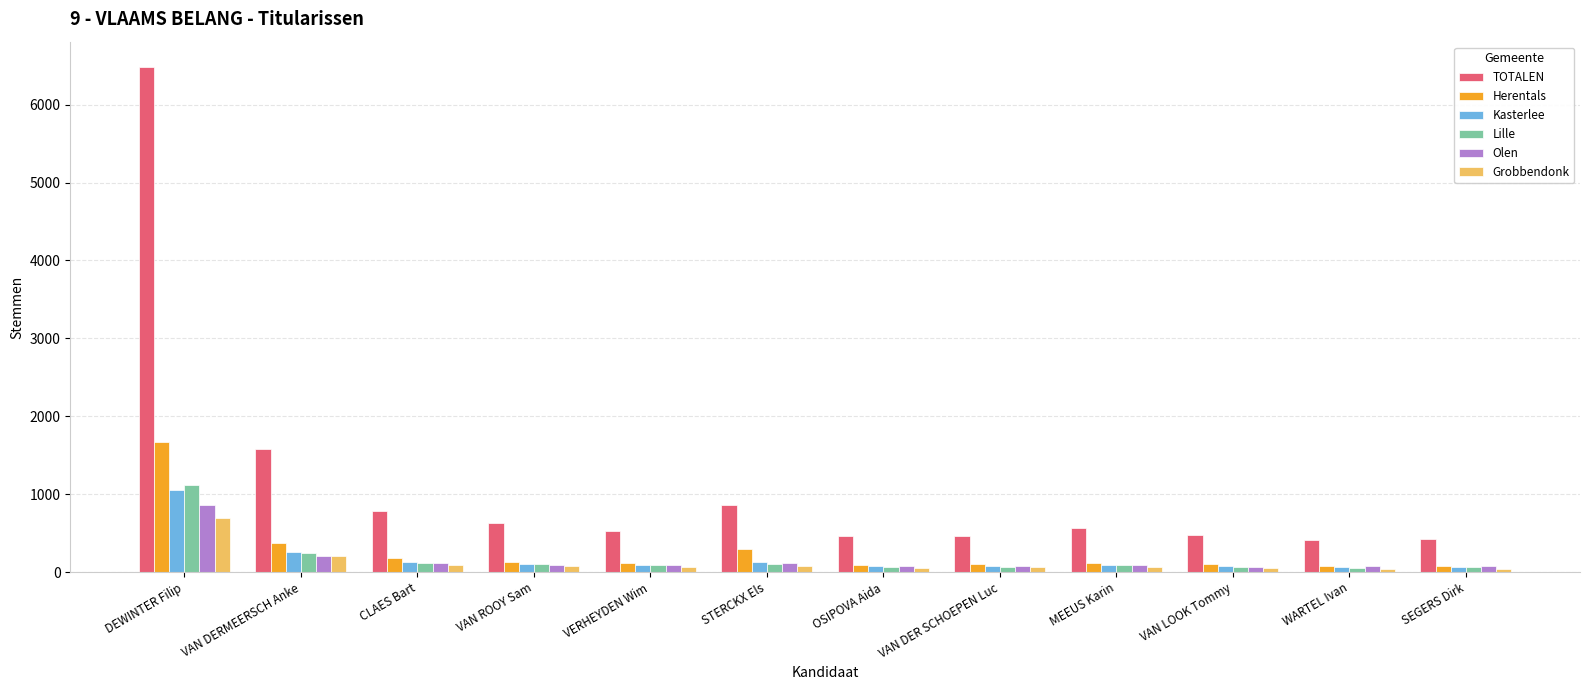

What value does the Olen series have at VAN LOOK Tommy?

69